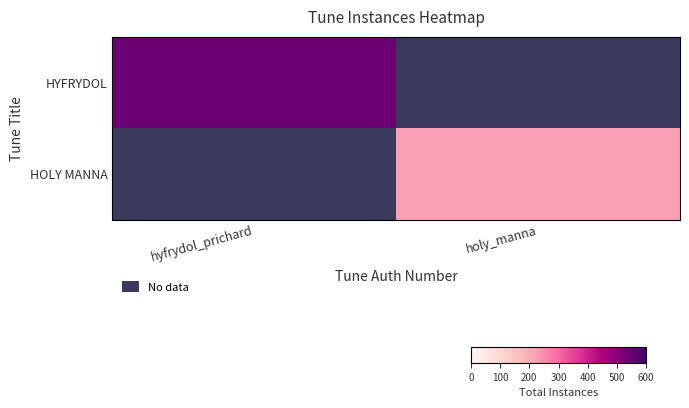

The value of HOLY MANNA at holy_manna is 322.3. True or false?

False